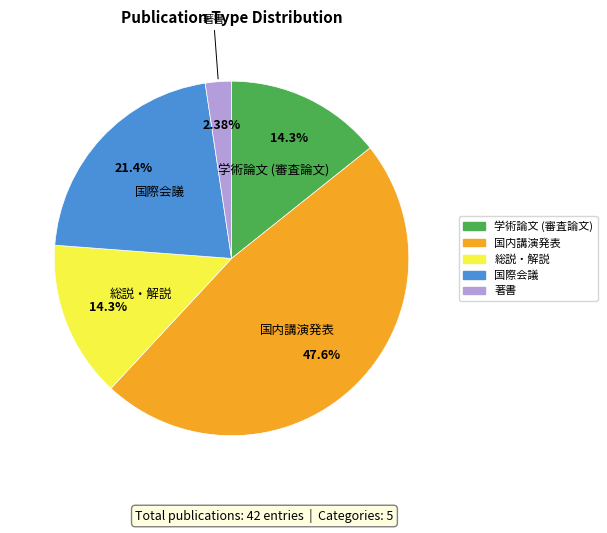

To the nearest percent, what is the combined percentage of 学術論文 (審査論文) and 著書?

17%